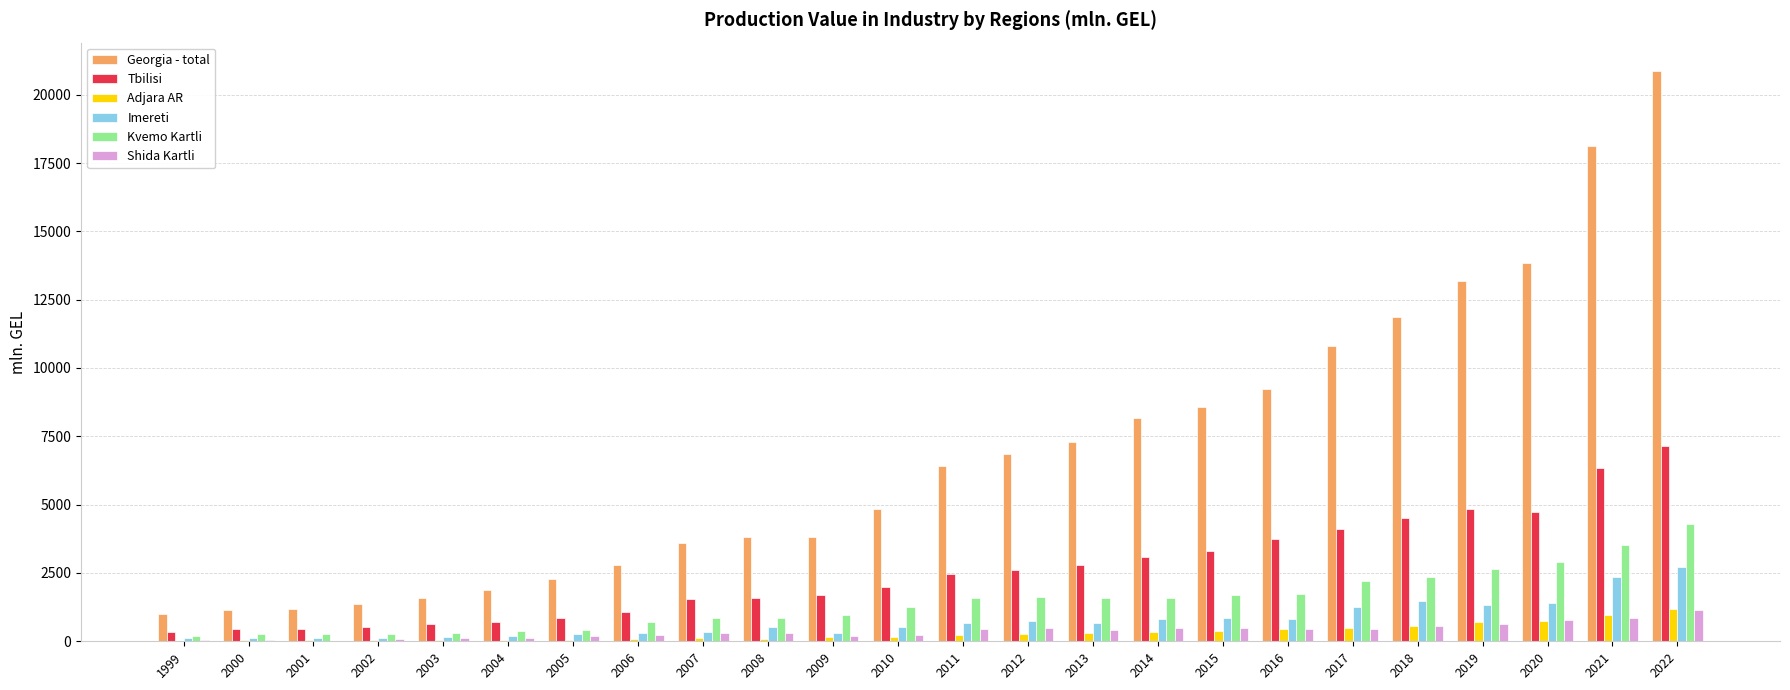

Which category has the highest value across all series?

2022